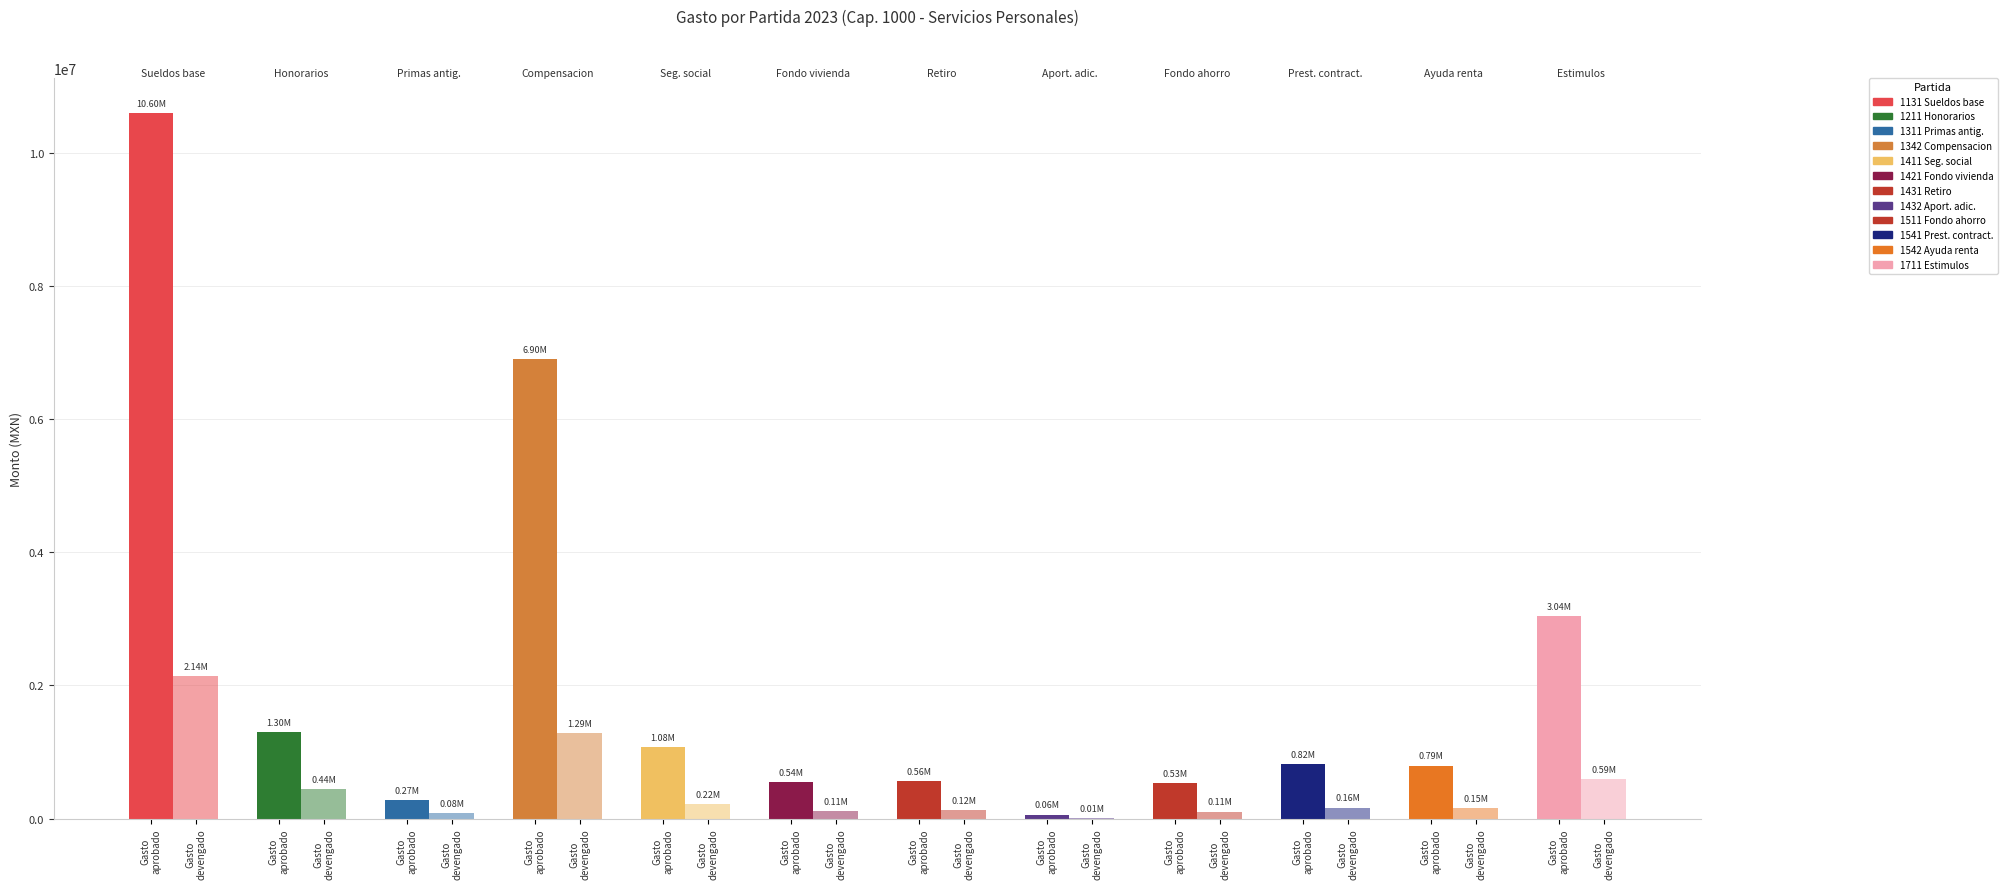

Between 1421 and 1431, which series saw the biggest shift?

Gasto aprobado